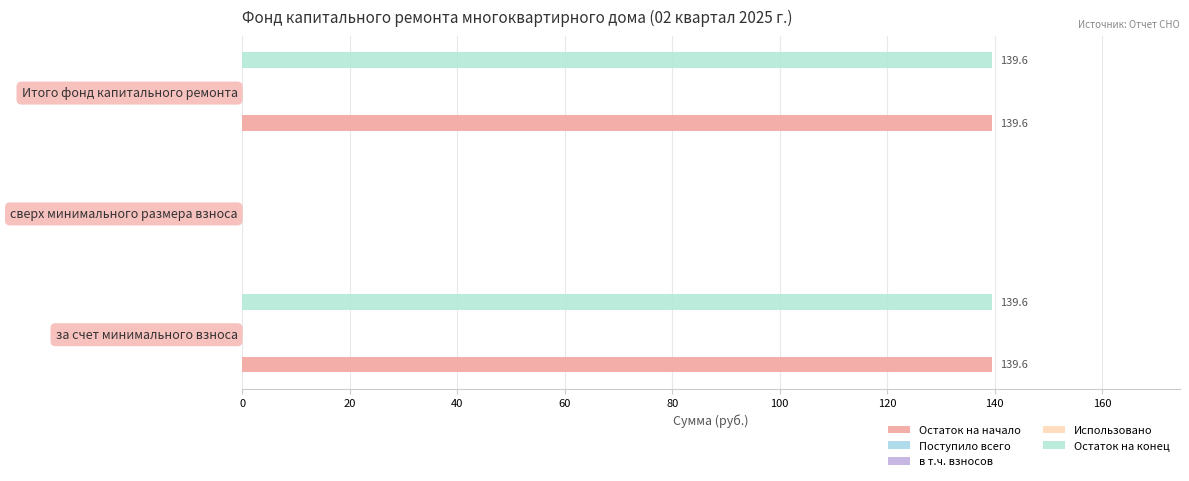

List the series in order of their peak value, lowest first.

Поступило всего, в т.ч. взносов, Использовано, Остаток на начало, Остаток на конец